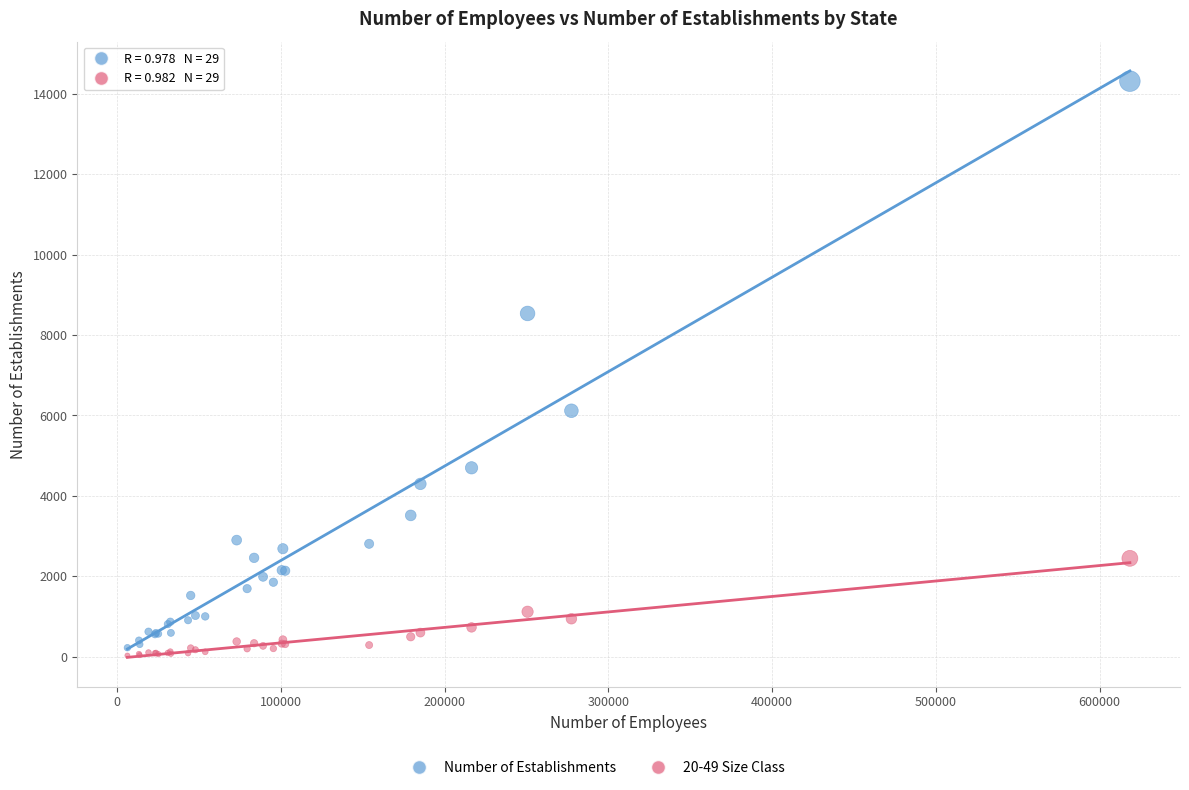

Which series reaches the maximum Y coordinate?

Number of Establishments